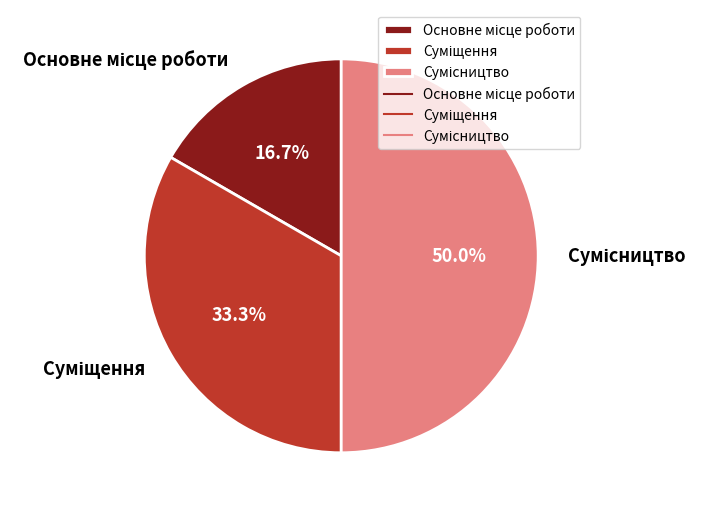

How many segments does this pie chart have?

3